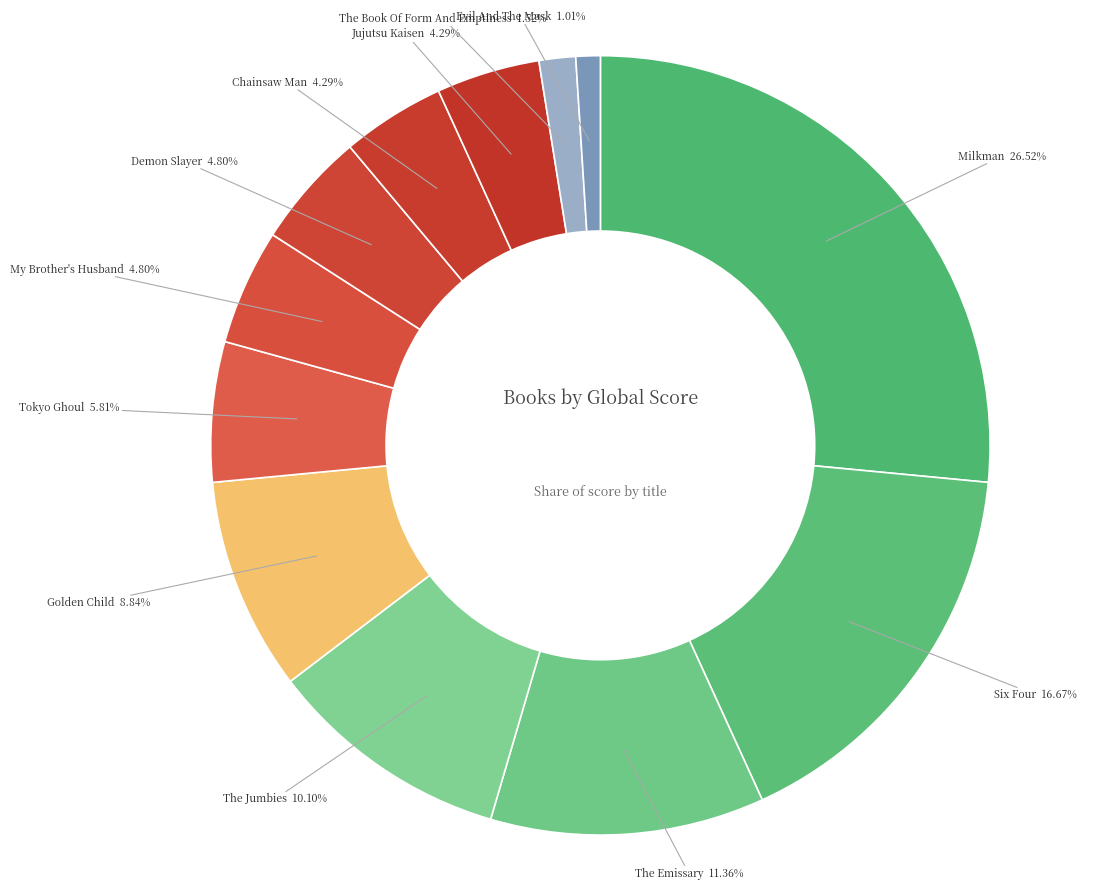

Which category has the biggest portion of the pie?

Milkman